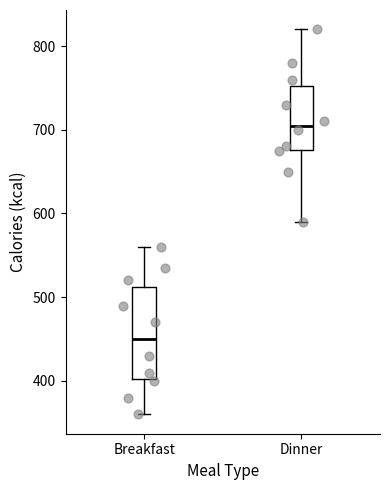

Which box has the highest median line?

Dinner